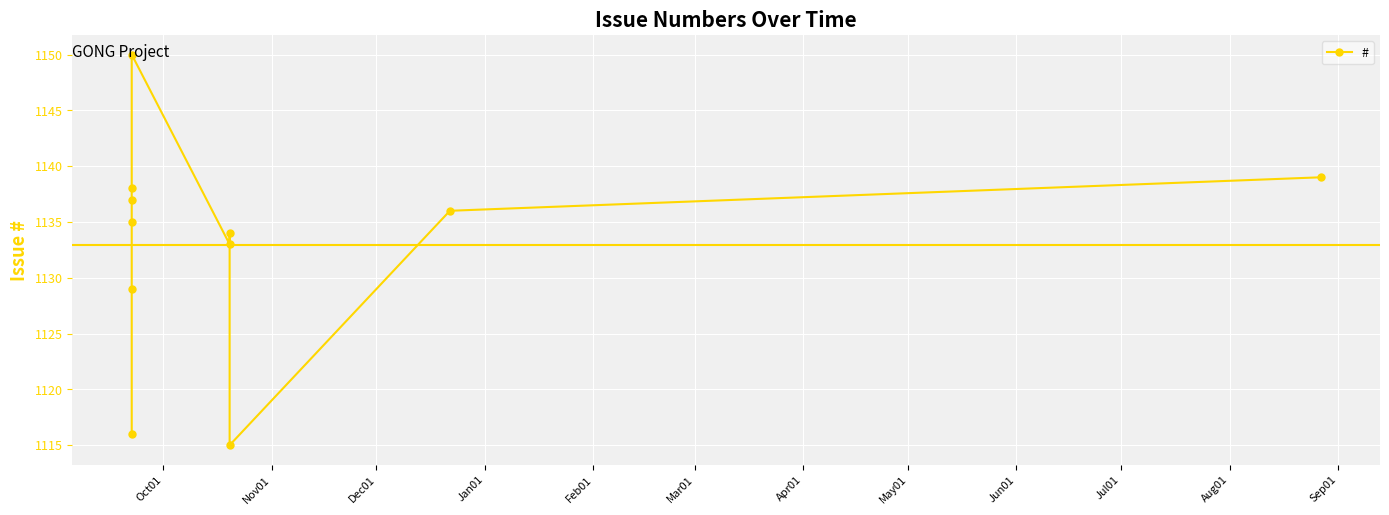

What is the sum of the values at Jan01 and Apr01?

2270